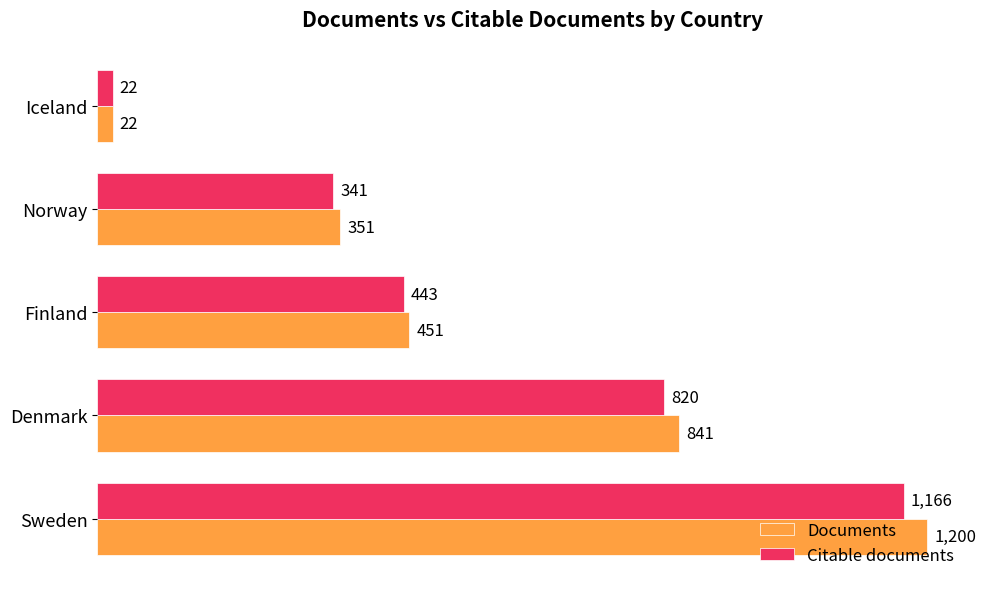

At which category is the sum across all series the highest?

Sweden